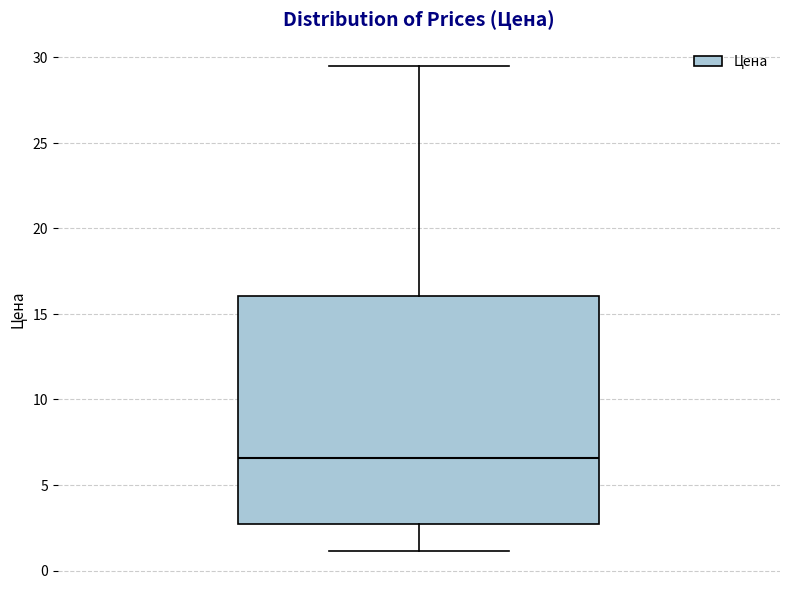

Transcribe this box plot: give where the median line is, the range the box spans, and where the two whiskers end, as read against the y-axis. The values are not printed on the chart, so give them approximately, as read against the axis.

median 6.5, box 2.5 to 16.0, whiskers 1.0 to 29.5